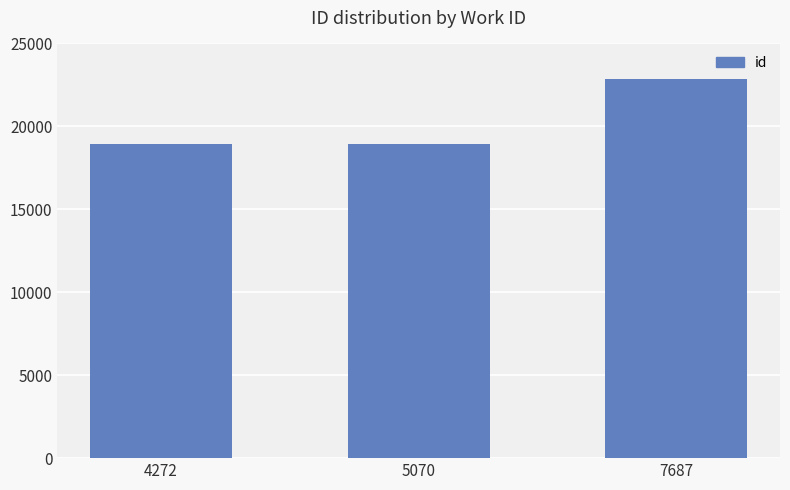

How many values are below 18948?

1